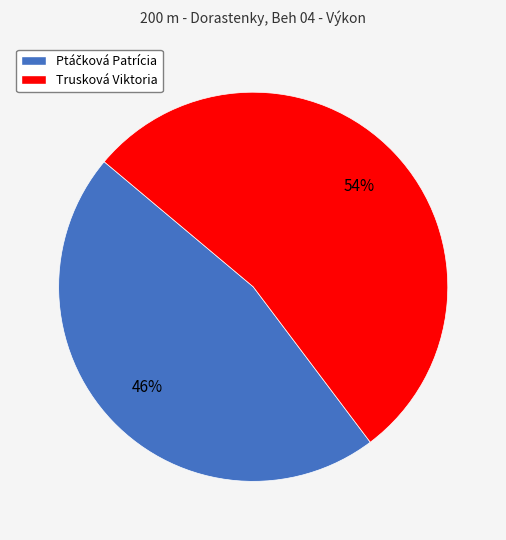

The Trusková Viktoria slice represents 54% of the pie. True or false?

True